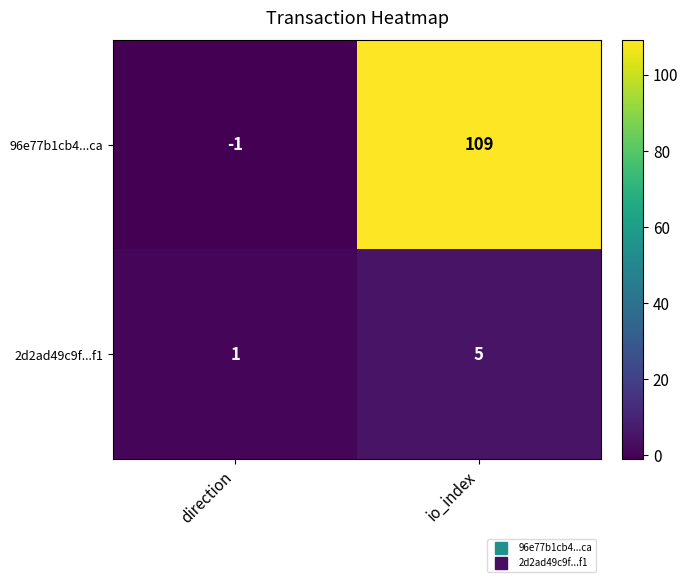

How many distinct data groups are displayed?

2